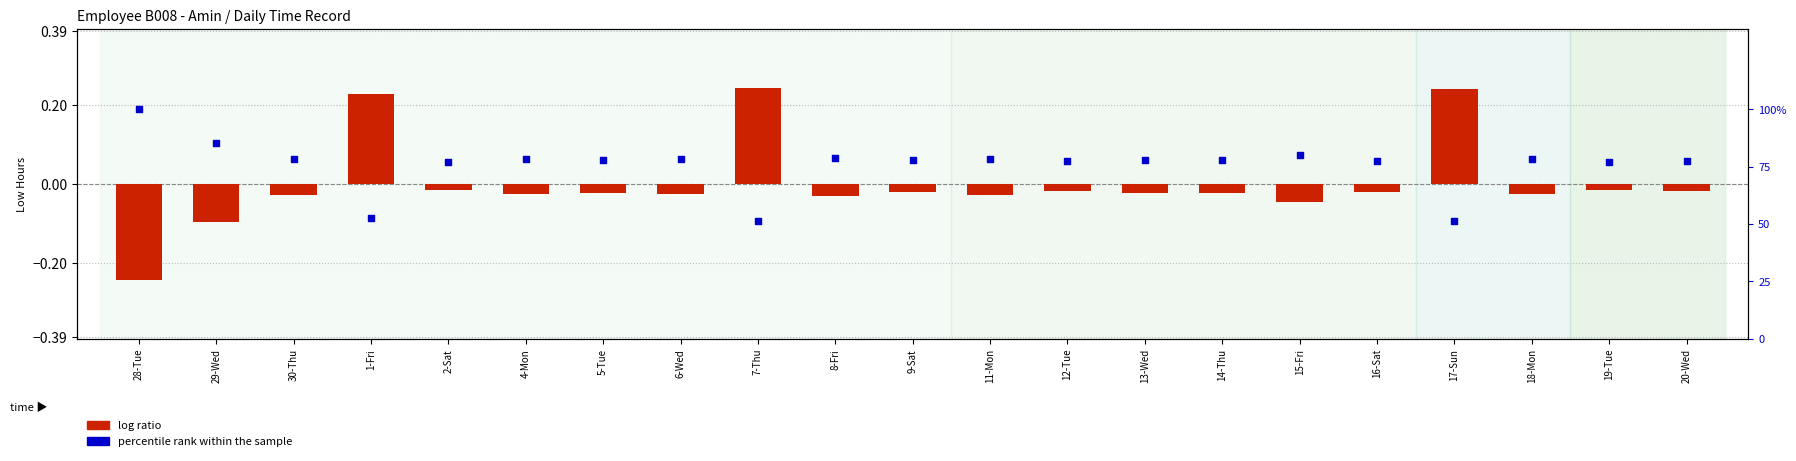

Which series has the largest total across all categories?

percentile rank within the sample